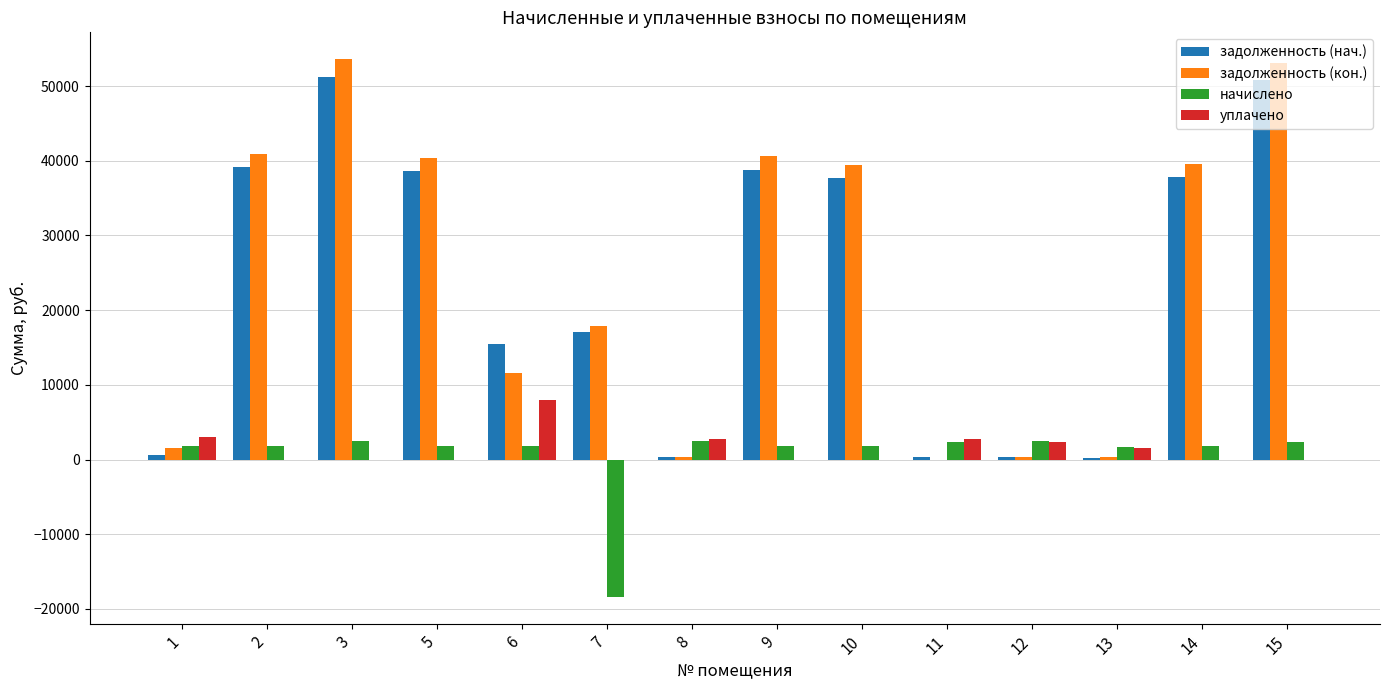

Between 10 and 12, which series saw the biggest shift?

задолженность (кон.)